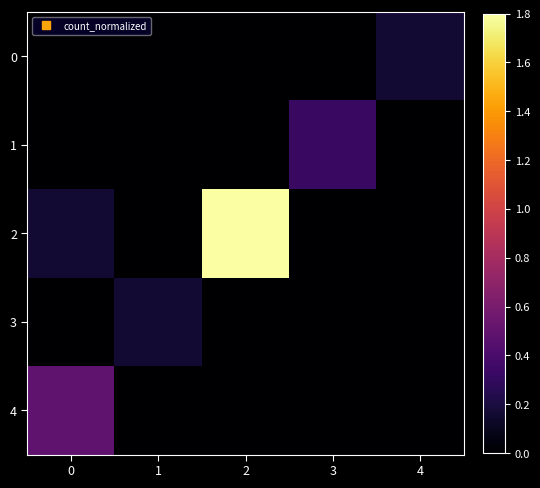

At which category is the sum across all series the highest?

2